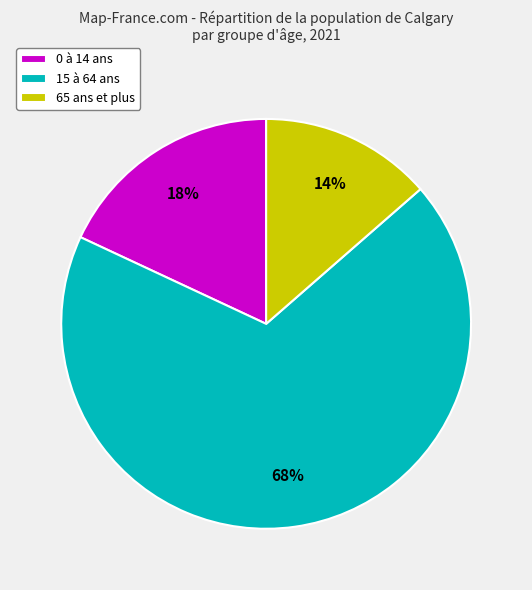

Between 65 ans et plus and 0 à 14 ans, which is larger?

0 à 14 ans